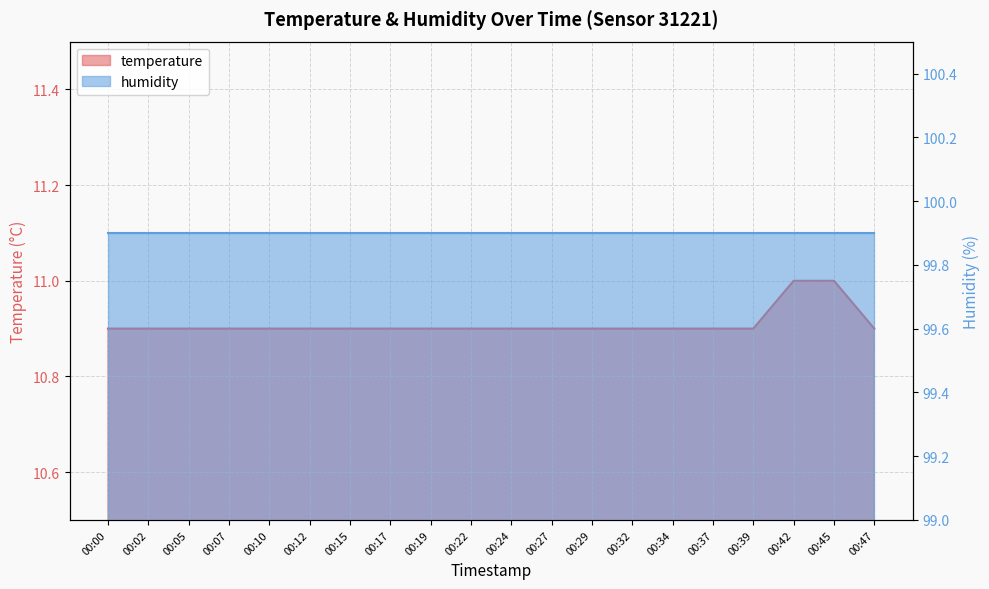

The chart shows a value of 17.2 at 00:37. True or false?

False